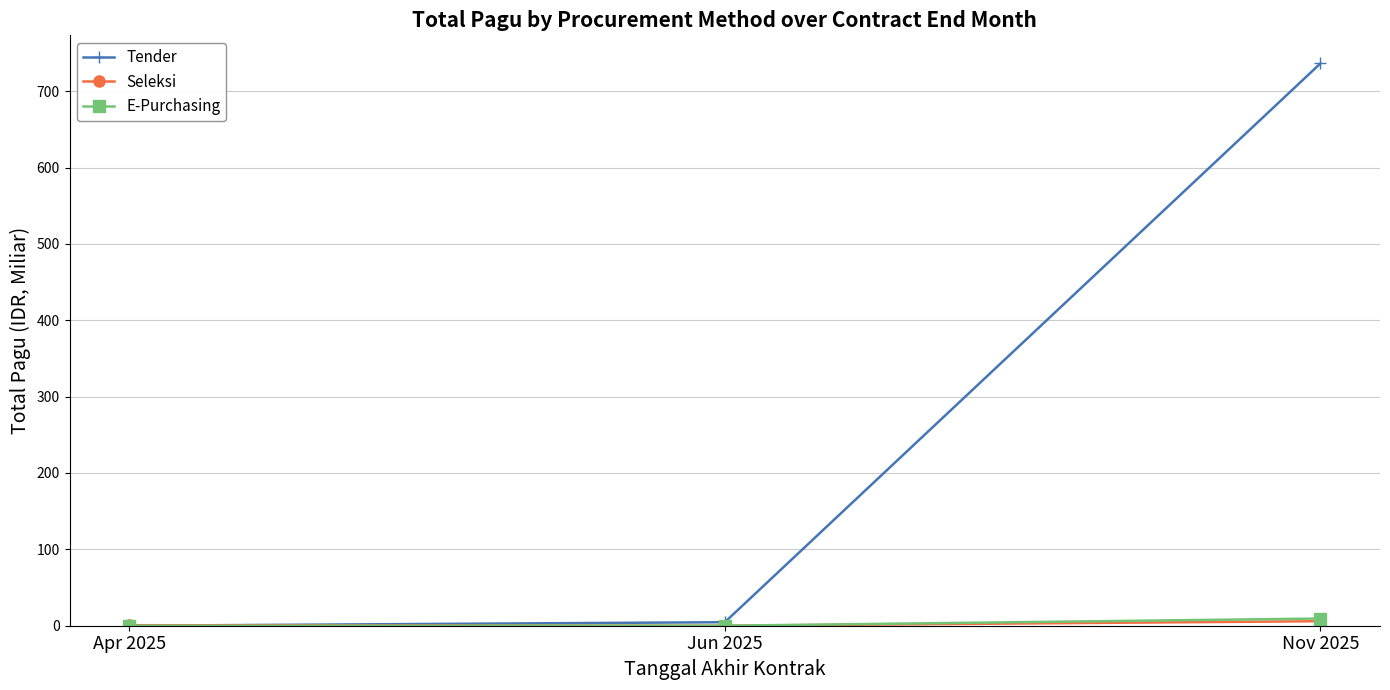

What is the difference between the maximum and minimum values in the Tender series?

736.3